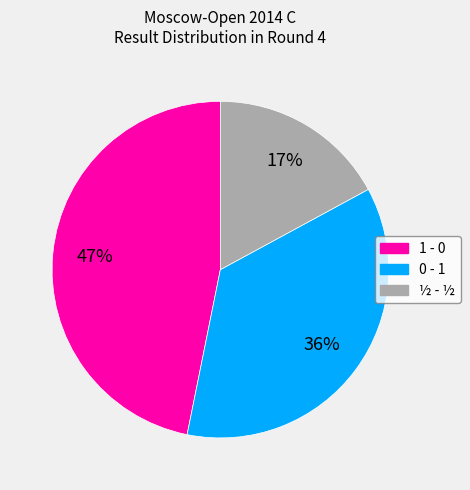

Which has a higher value, 0 - 1 or ½ - ½?

0 - 1